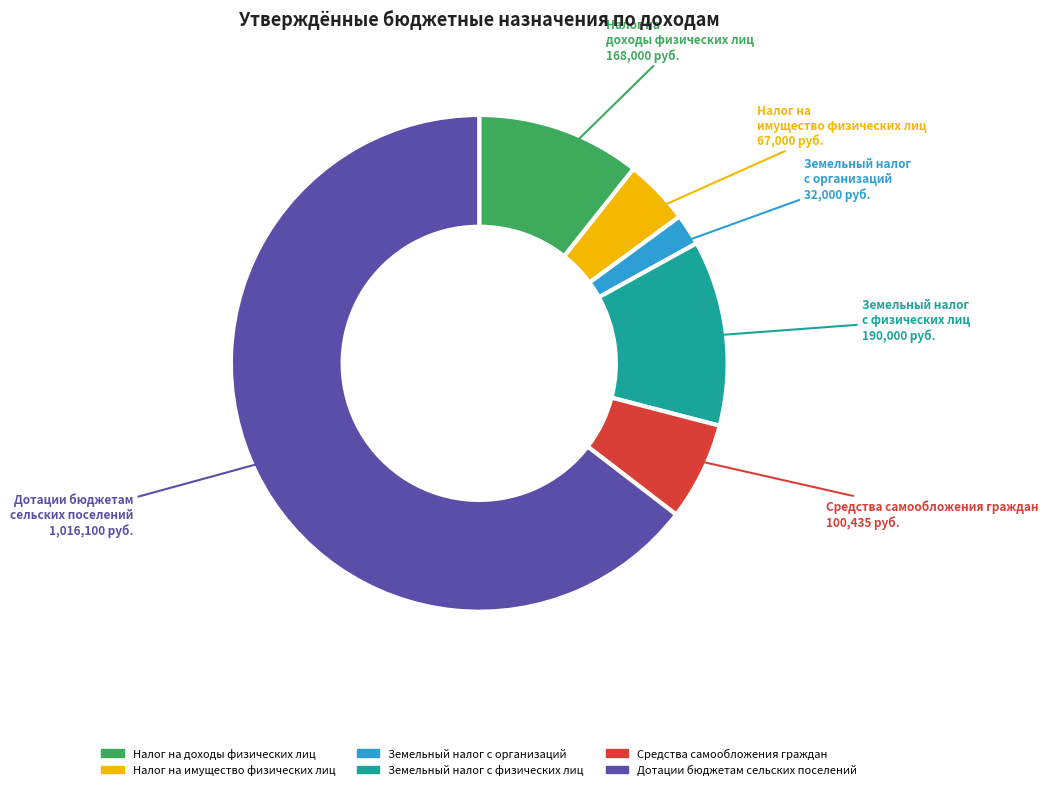

True or false: Средства самообложения граждан accounts for 6% of the total.

True